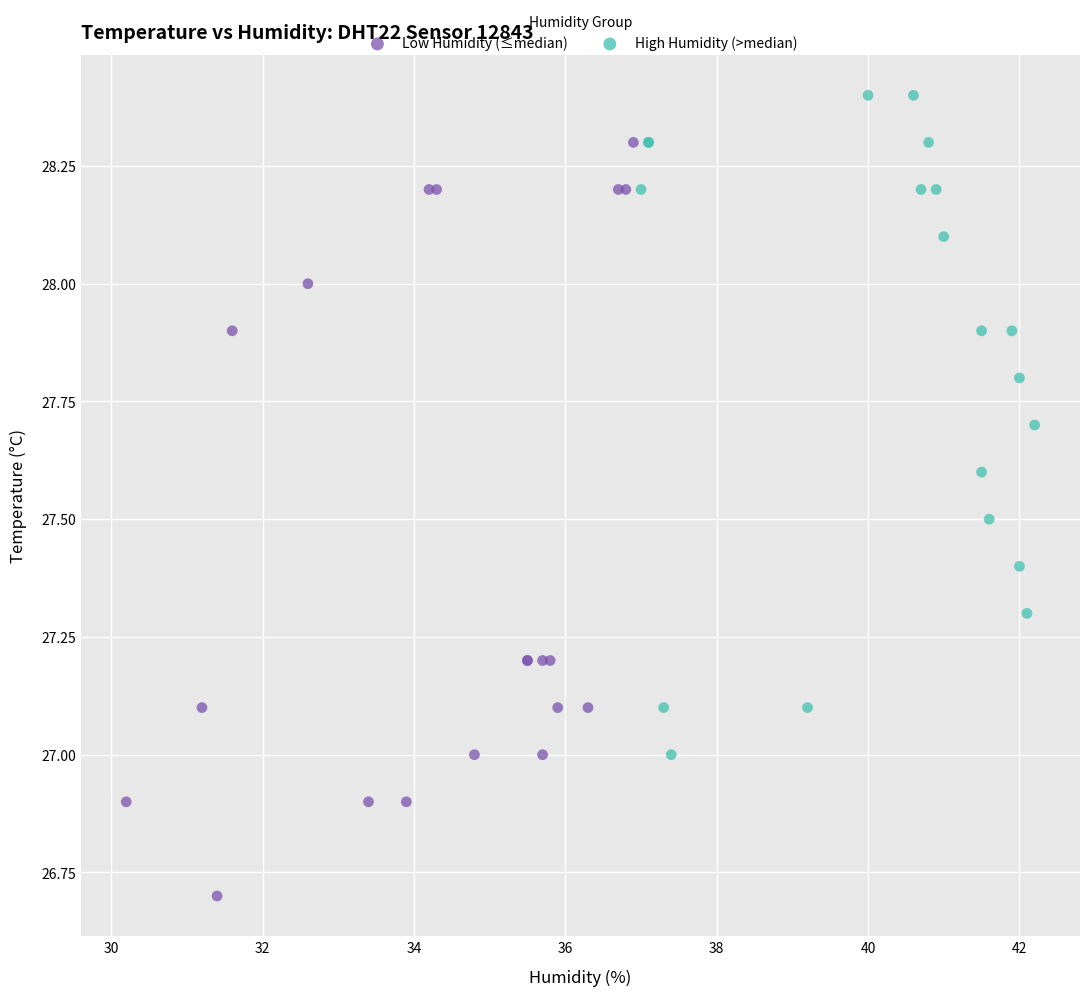

Which series has the widest spread of Y values?

Low Humidity (≤median)